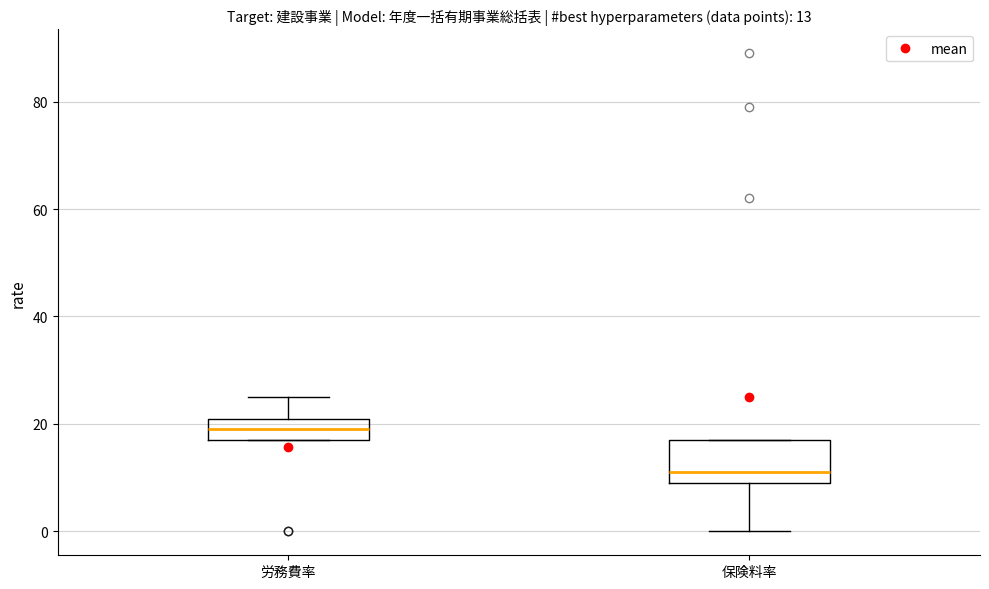

Which box is the tallest, from its lower edge to its upper edge?

保険料率